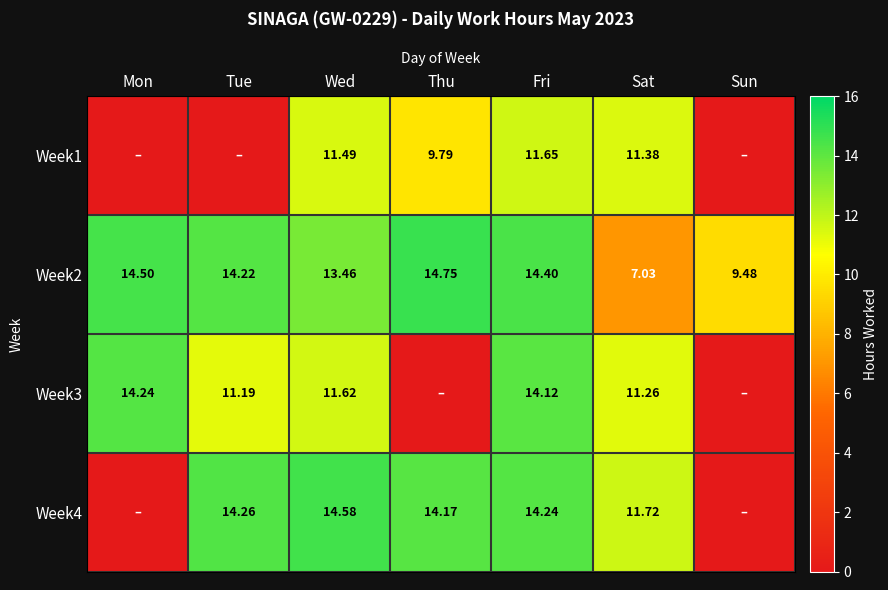

Where does the Week2 series first go above 14?

Mon